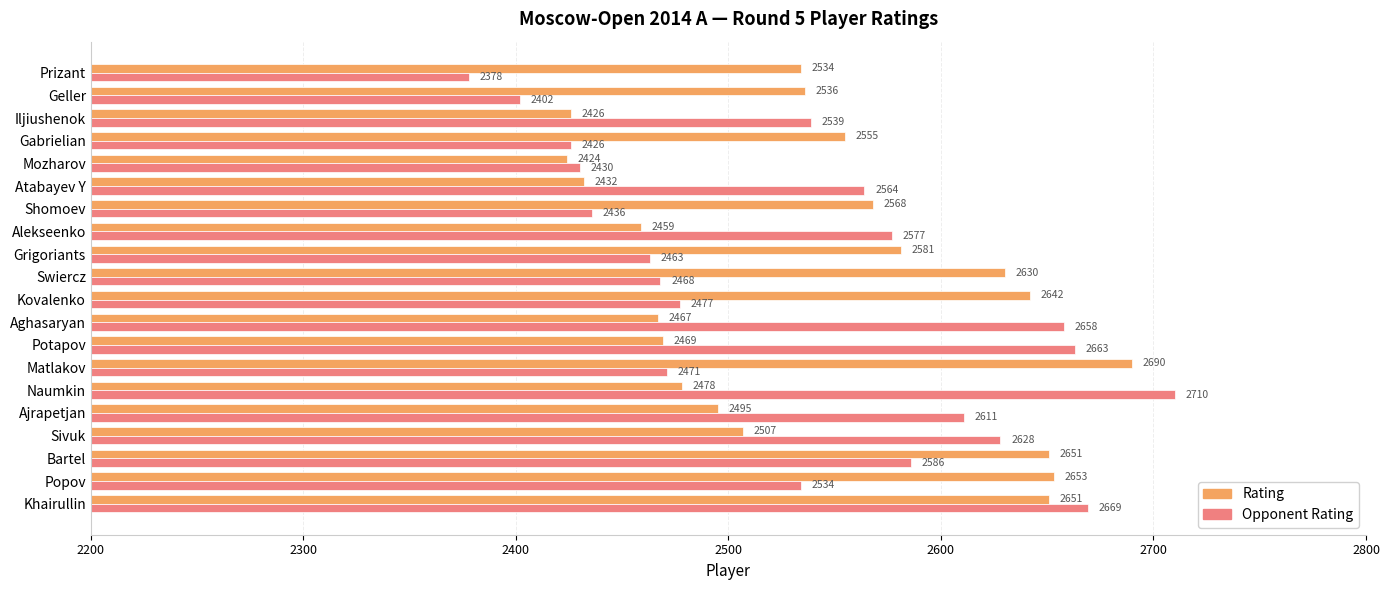

At which category is the sum across all series the highest?

Khairullin